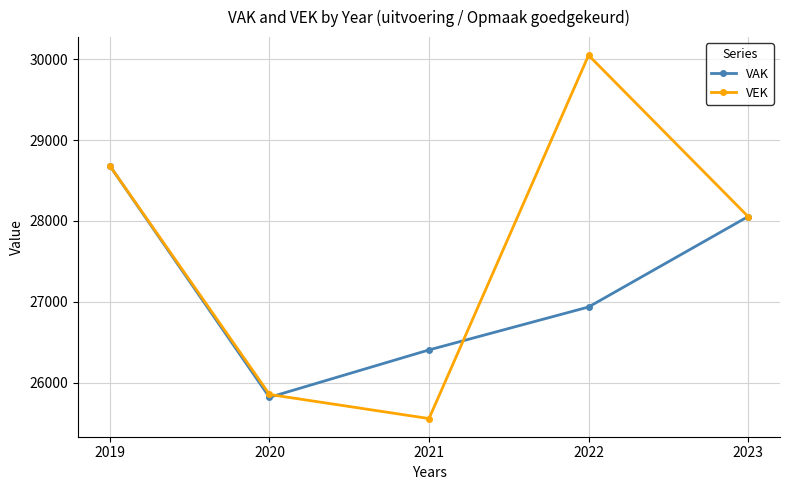

Which series has the largest total across all categories?

VEK